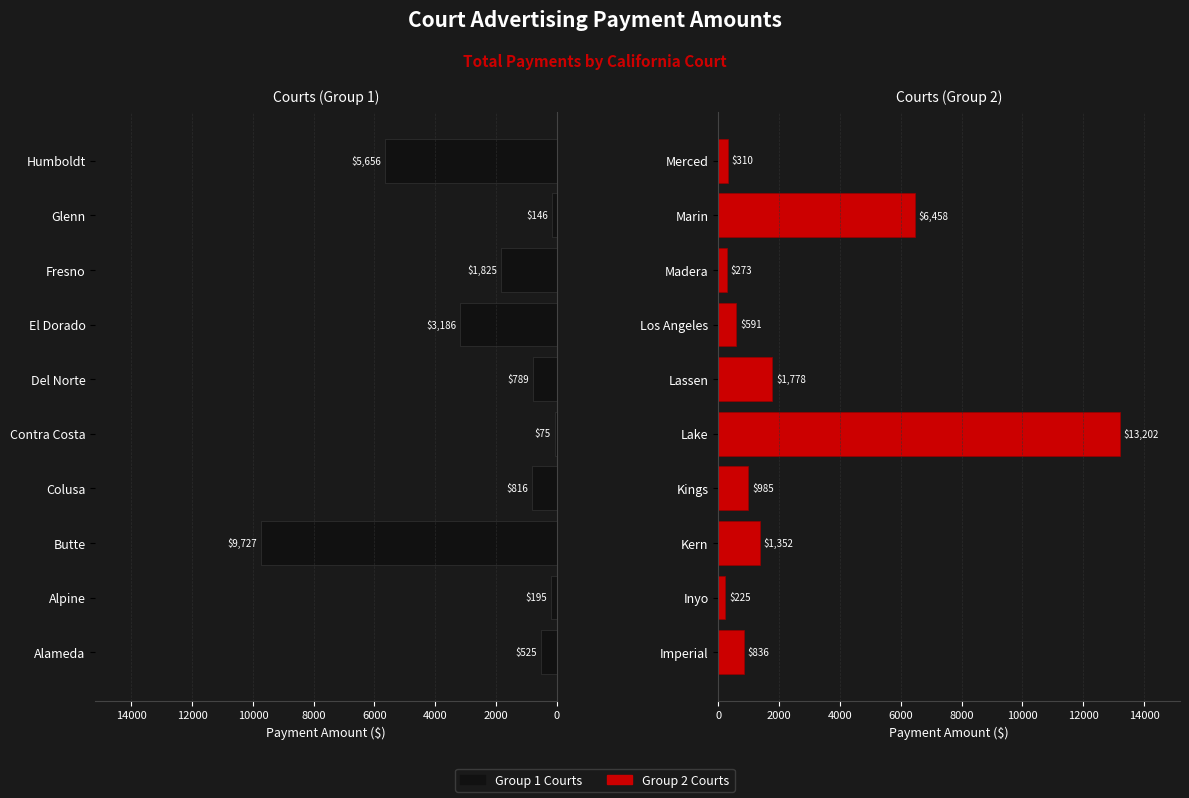

What is the difference between the maximum and second lowest values in the Right Courts series?

12928.8